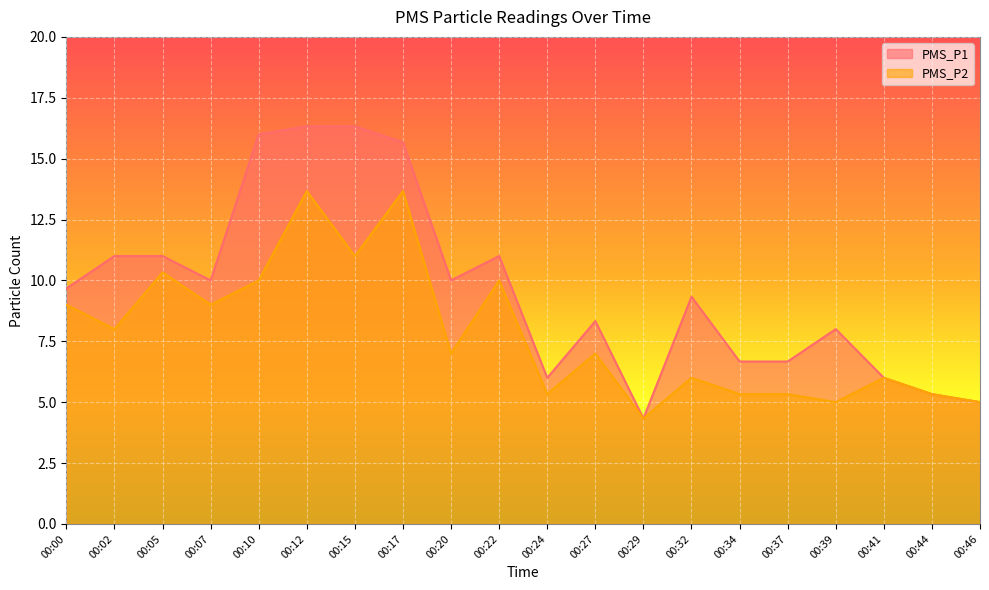

Which series has the widest spread of values?

PMS_P1